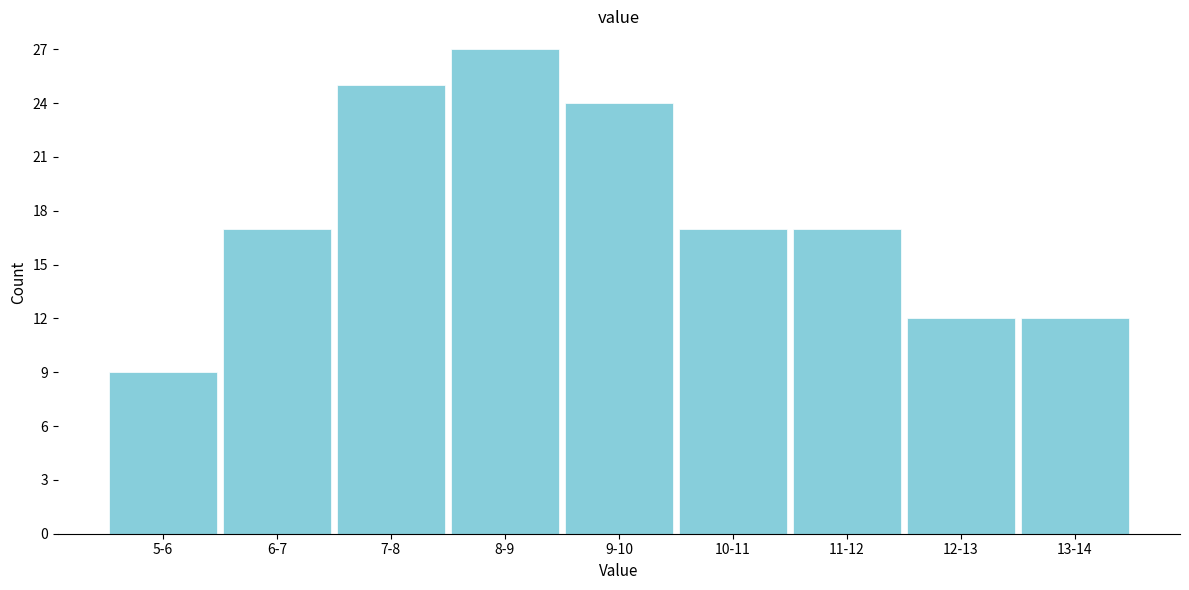

Reading left to right, list all the values displayed in this chart.

5-6=9	6-7=17	7-8=25	8-9=27	9-10=24	10-11=17	11-12=17	12-13=12	13-14=12